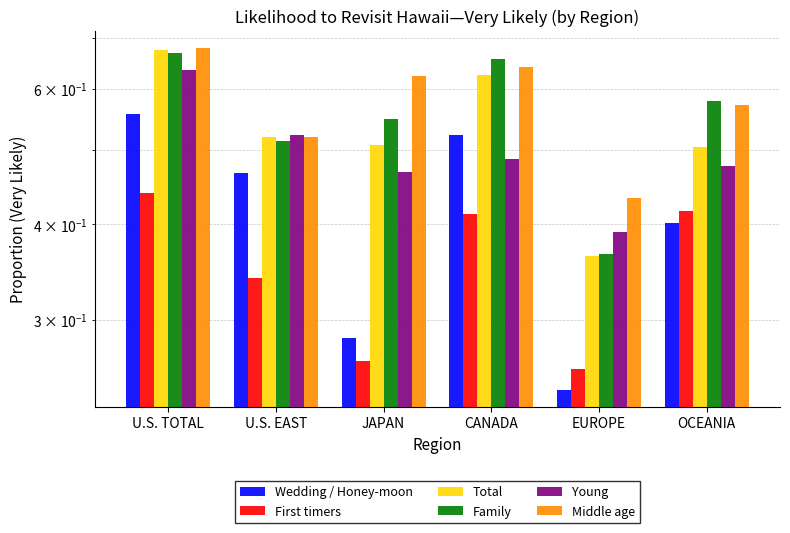

The value of Family at U.S. TOTAL is 0.7. True or false?

True